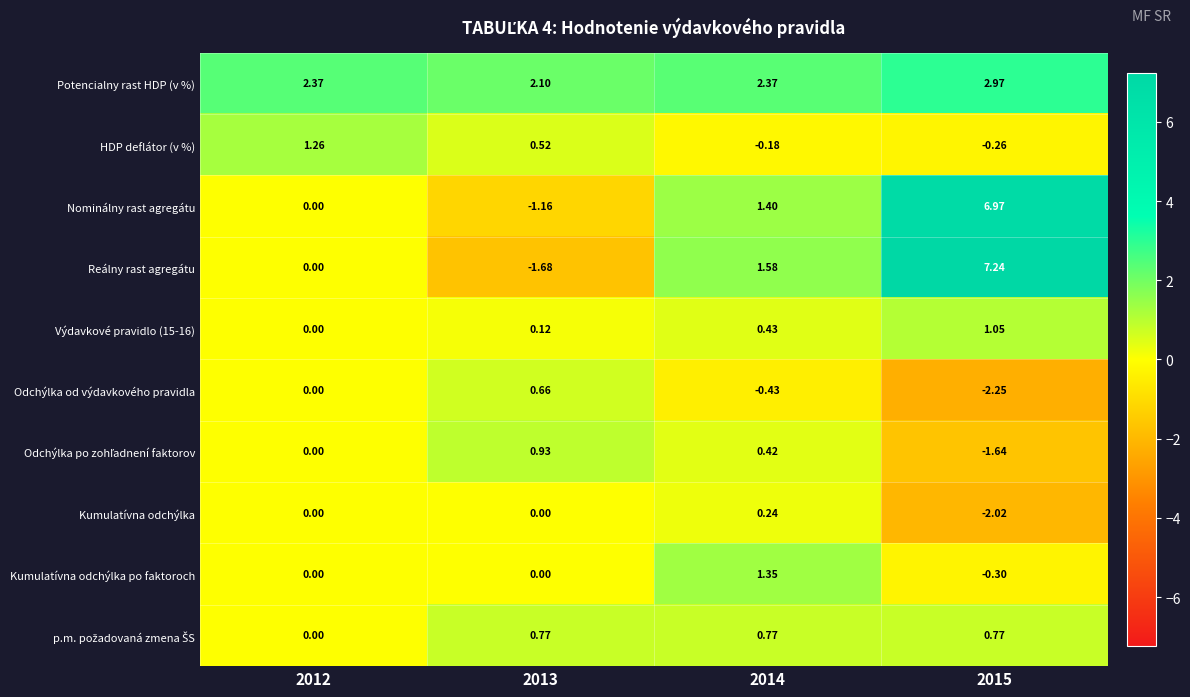

Which series has the widest spread of values?

Reálny rast agregátu